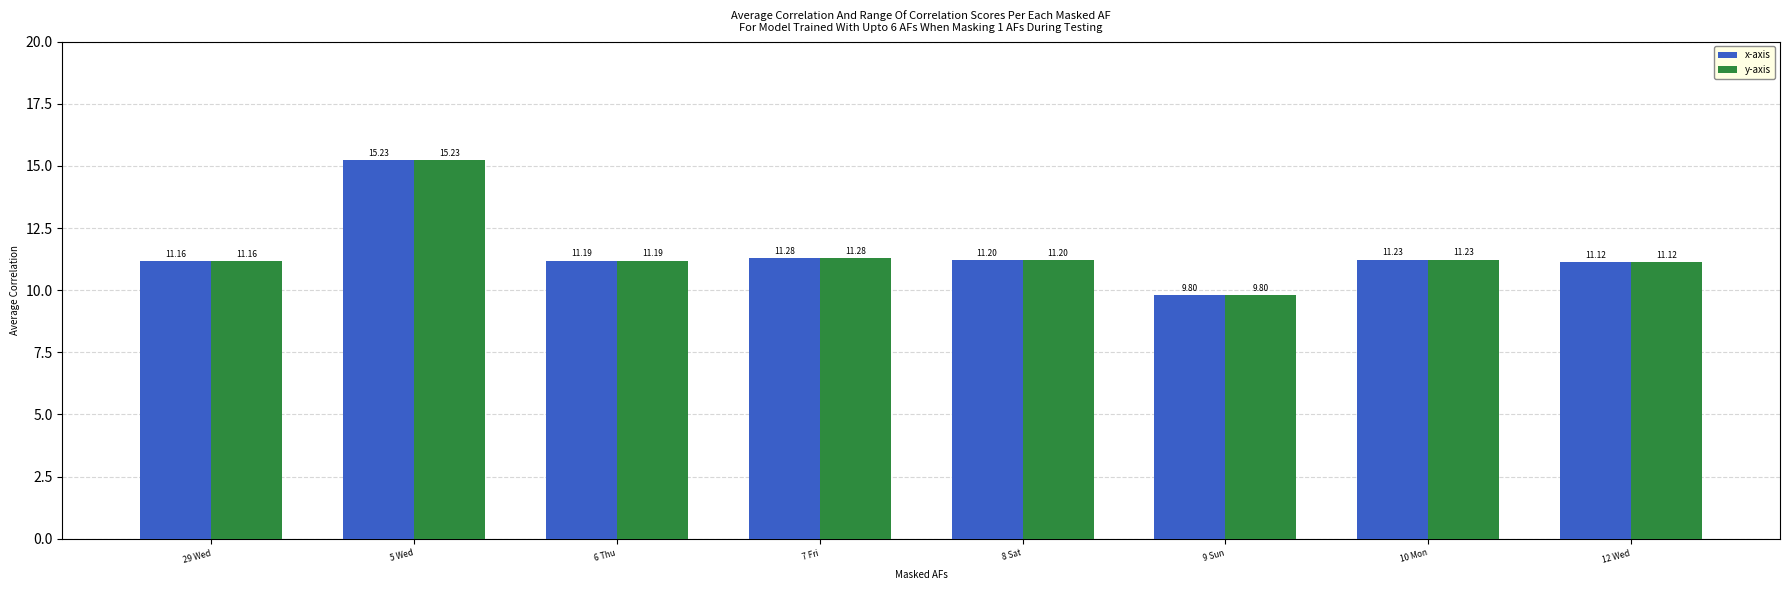

Where is x-axis nearest to the value 12?

7 Fri